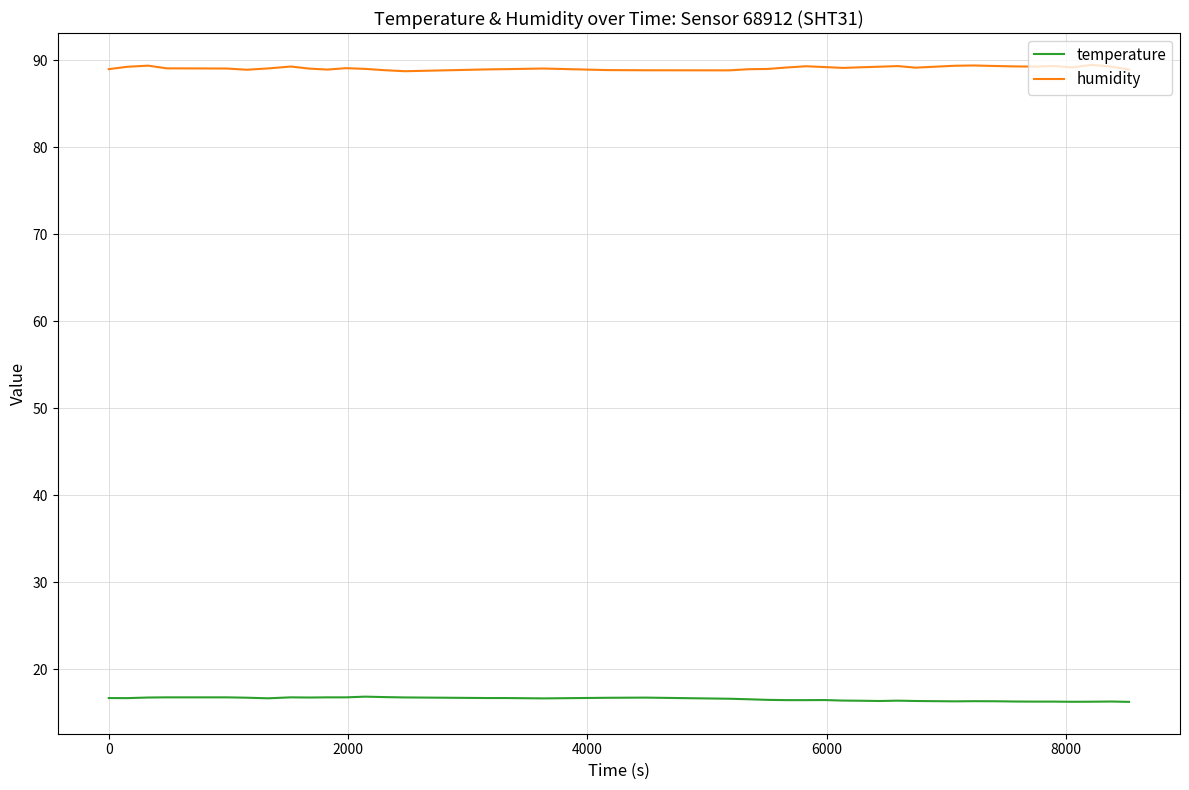

Which series has the largest total across all categories?

humidity